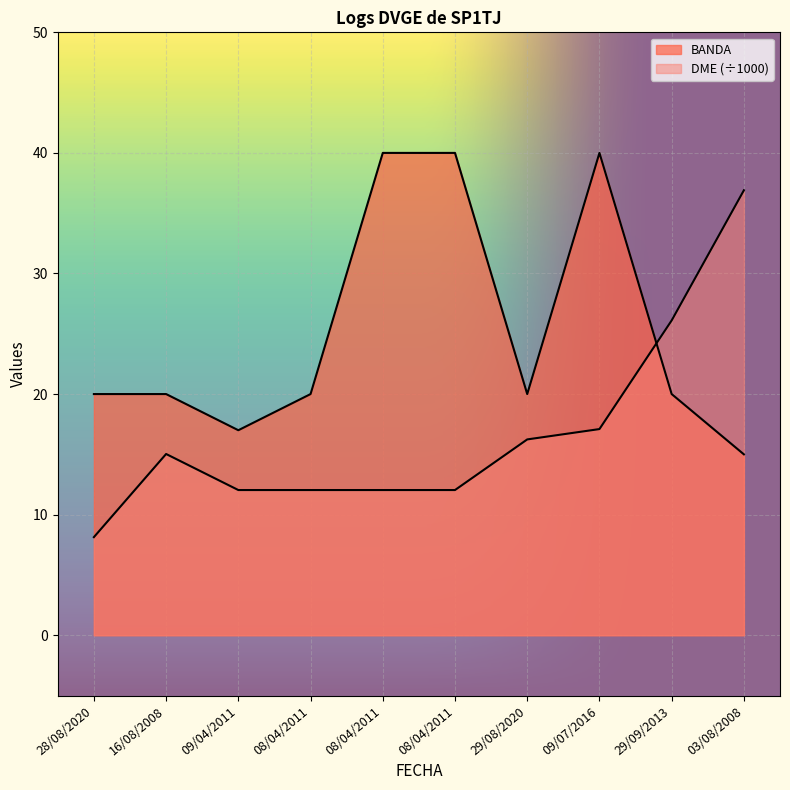

True or false: BANDA has more than 2 points higher than both neighbors.

False